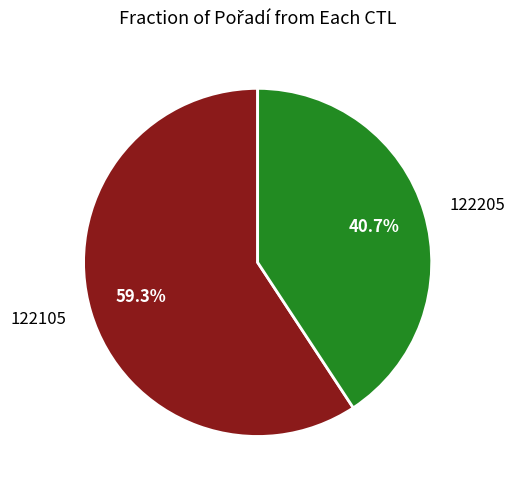

How much of the chart is everything except 122205?

59.3%